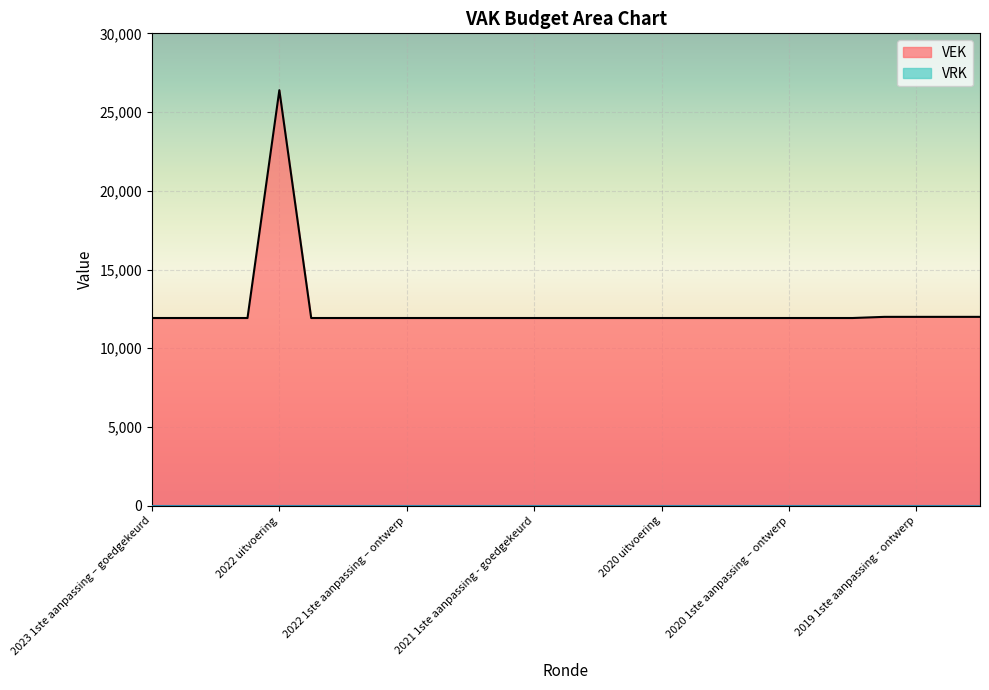

How many lines are shown in the chart?

2